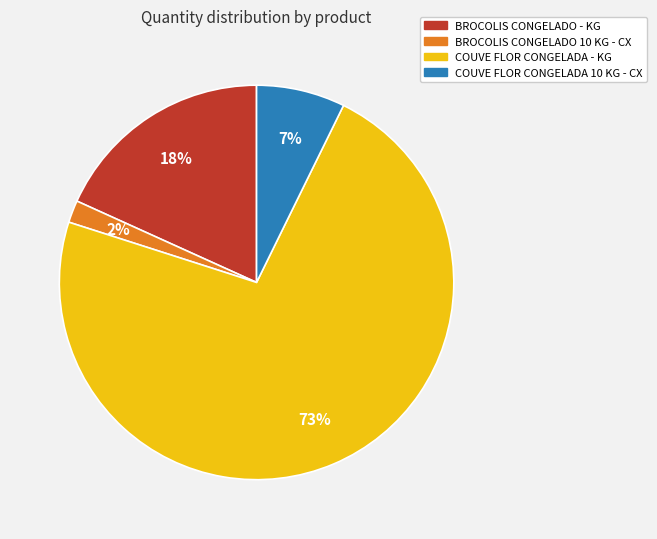

Rank the categories by value from highest to lowest.

COUVE FLOR CONGELADA - KG, BROCOLIS CONGELADO - KG, COUVE FLOR CONGELADA 10 KG - CX, BROCOLIS CONGELADO 10 KG - CX